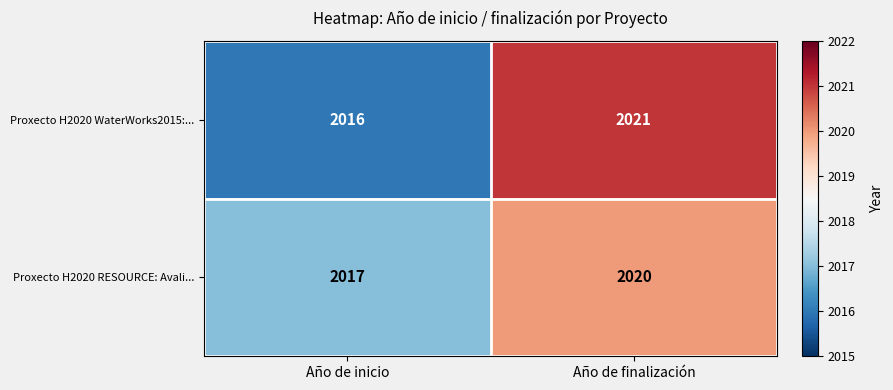

At which category is the sum across all series the highest?

Año de finalización